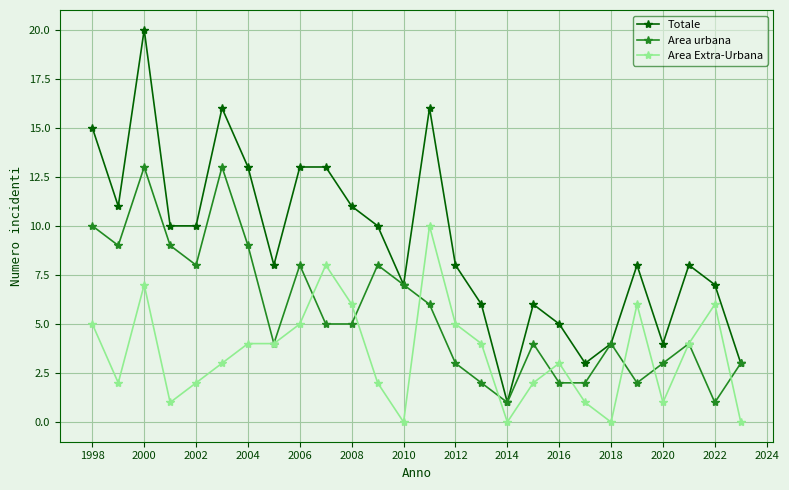

What is the value of the Area urbana point at the 14th from the left?

6